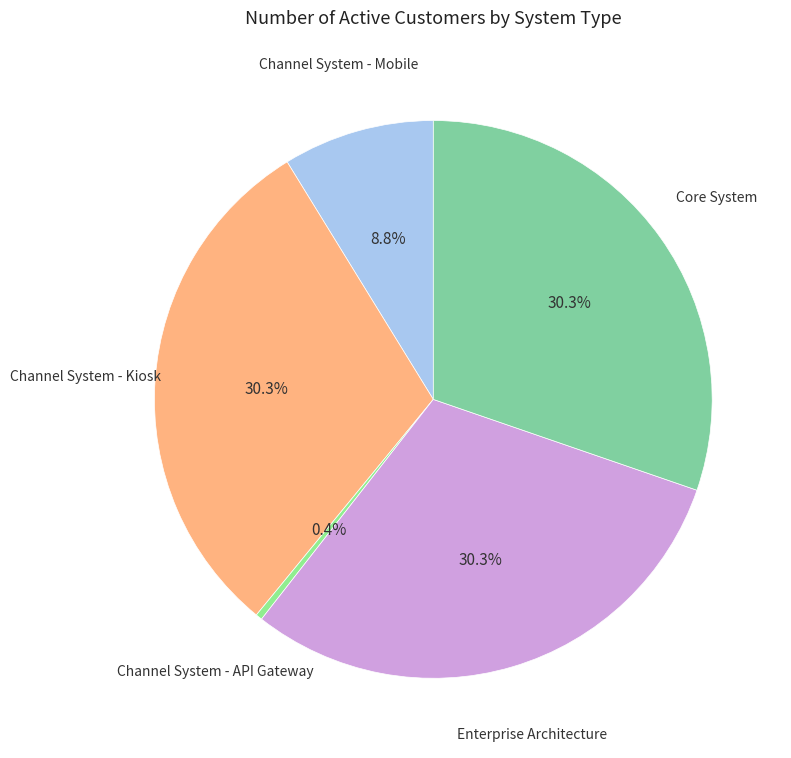

Which category has the smallest portion of the pie?

Channel System - API Gateway